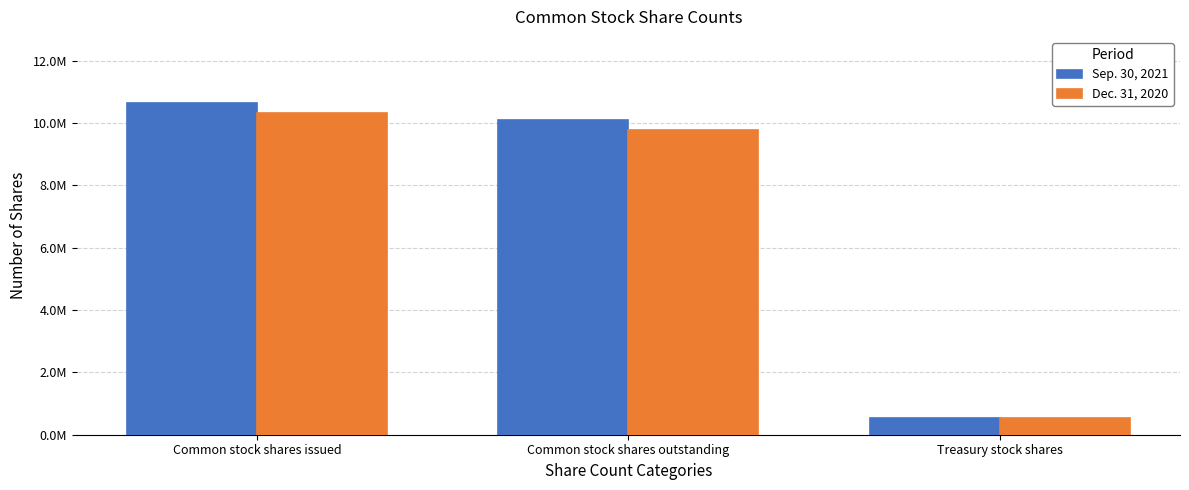

What is the value of the Dec. 31, 2020 bar at the 2nd from the left?

9784000